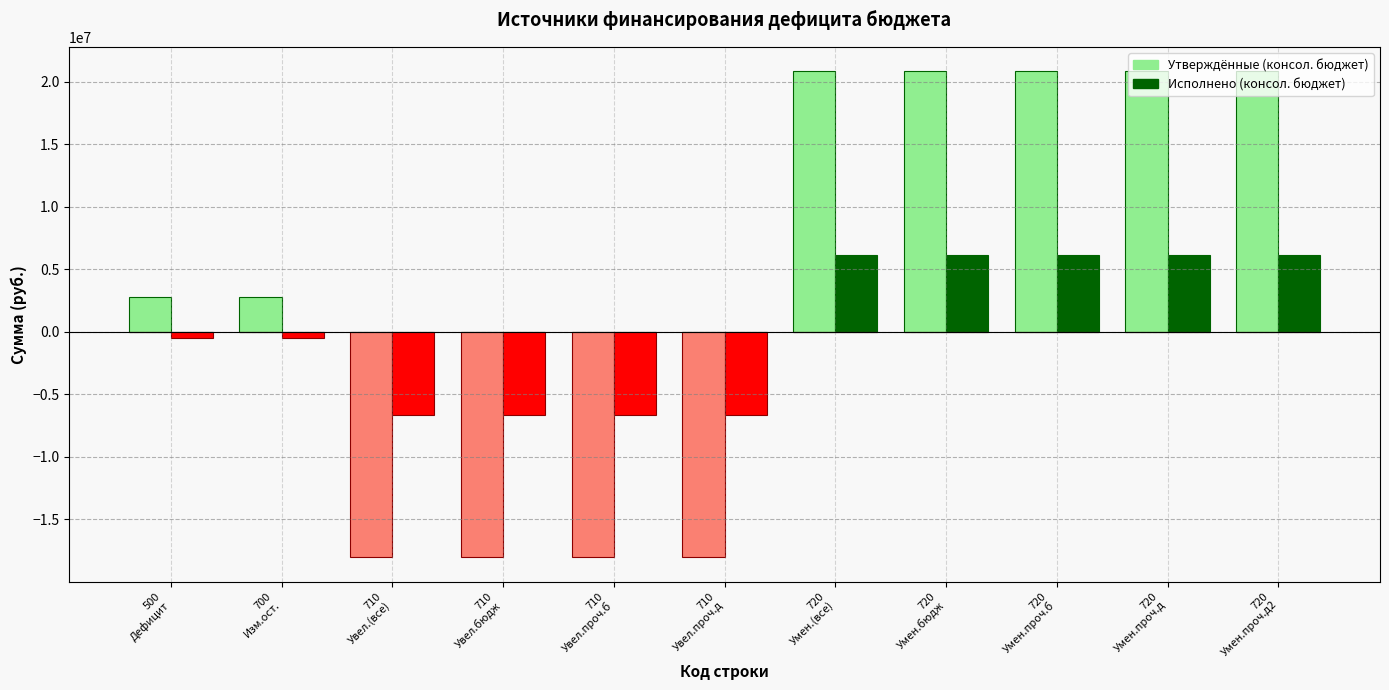

How many distinct data groups are displayed?

2